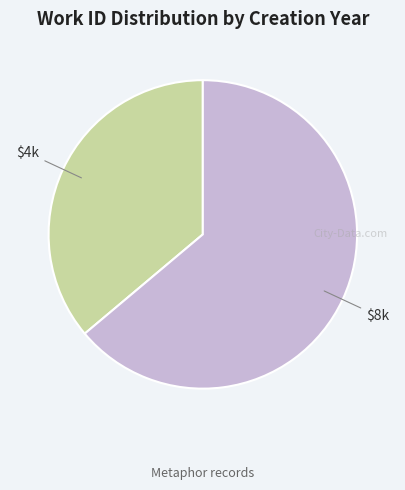

Is there any slice that represents more than half of the pie?

Yes